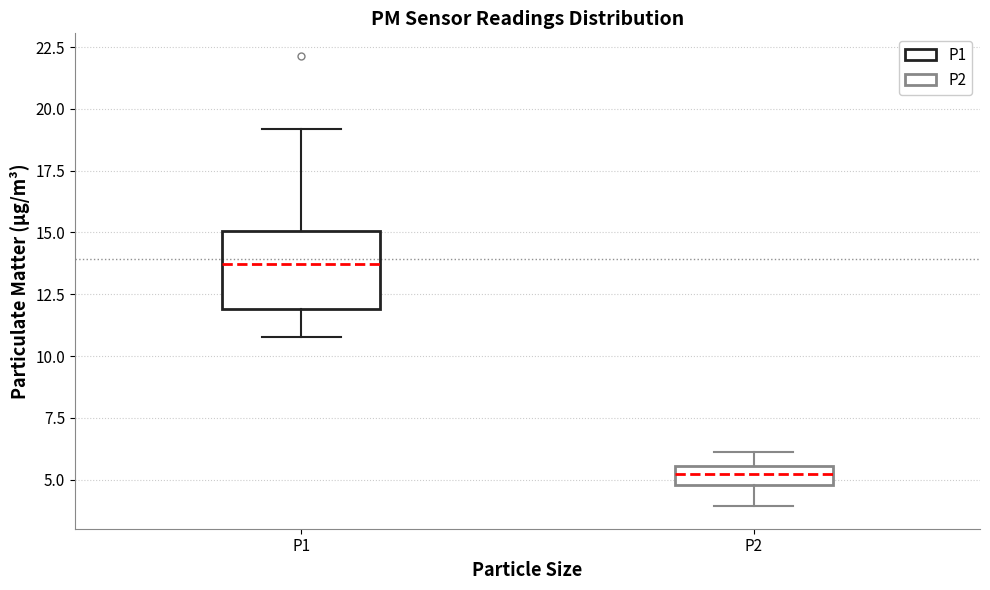

Which box is the tallest, from its lower edge to its upper edge?

P1